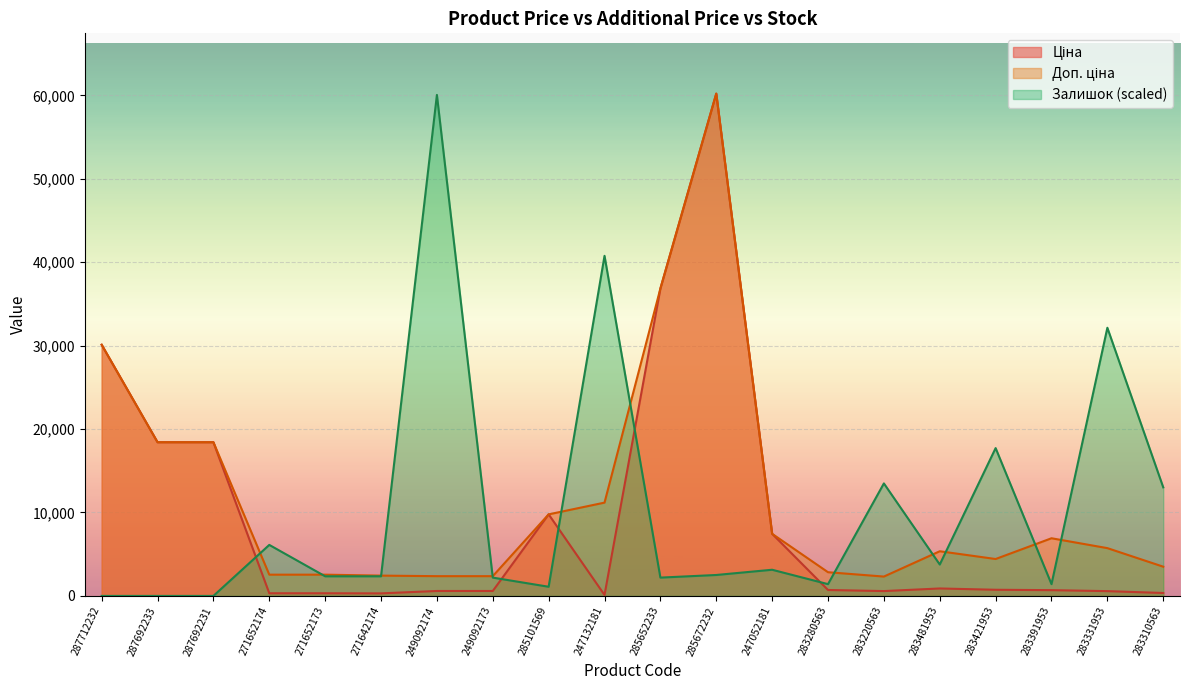

Does the chart display data point markers on the line(s)?

No